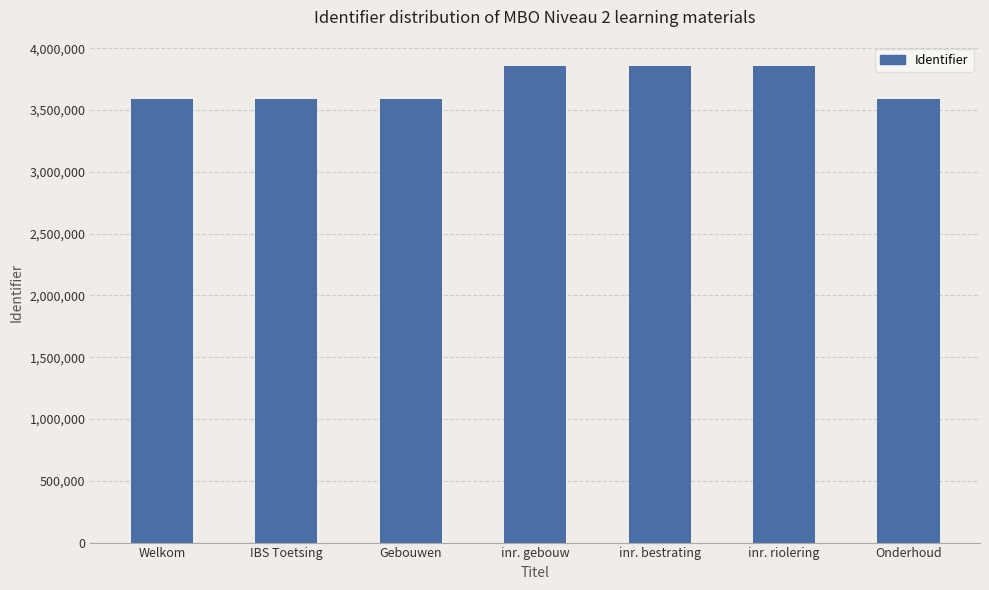

What is the difference between the maximum and minimum values?

262912